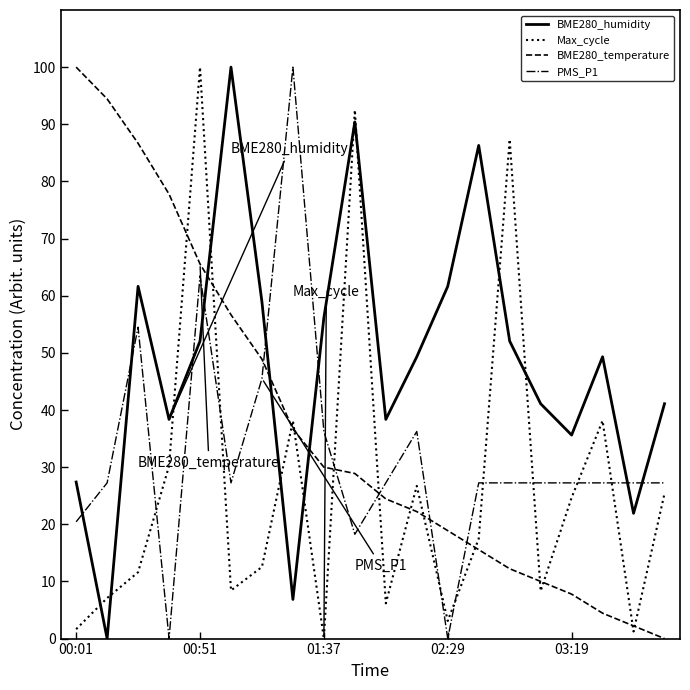

What is the sum of all BME280_temperature values?

743.3